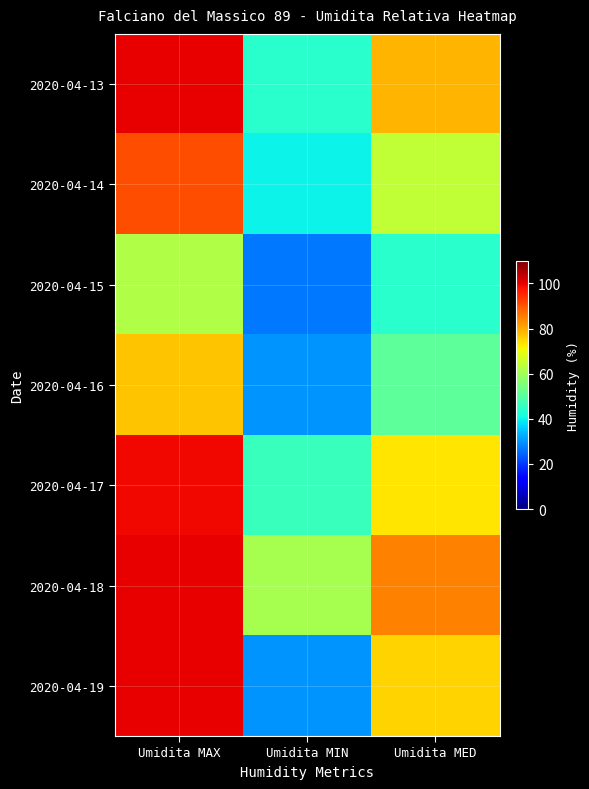

List the series in order of their peak value, lowest first.

2020-04-15, 2020-04-16, 2020-04-14, 2020-04-17, 2020-04-13, 2020-04-18, 2020-04-19